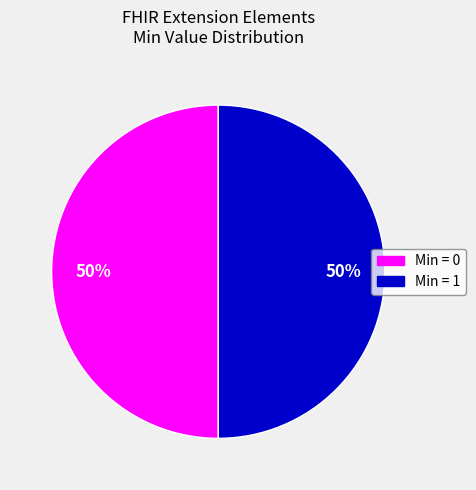

How many segments does this pie chart have?

2